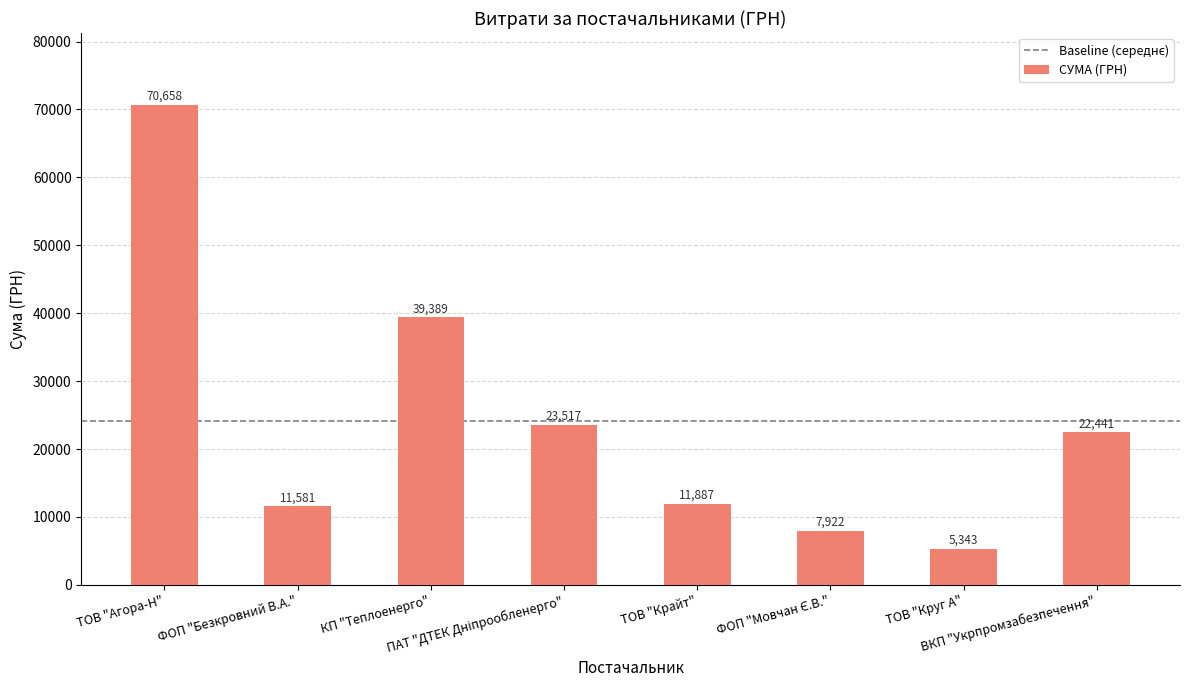

What is the label of the 7th bar from the left?

ТОВ "Круг А"